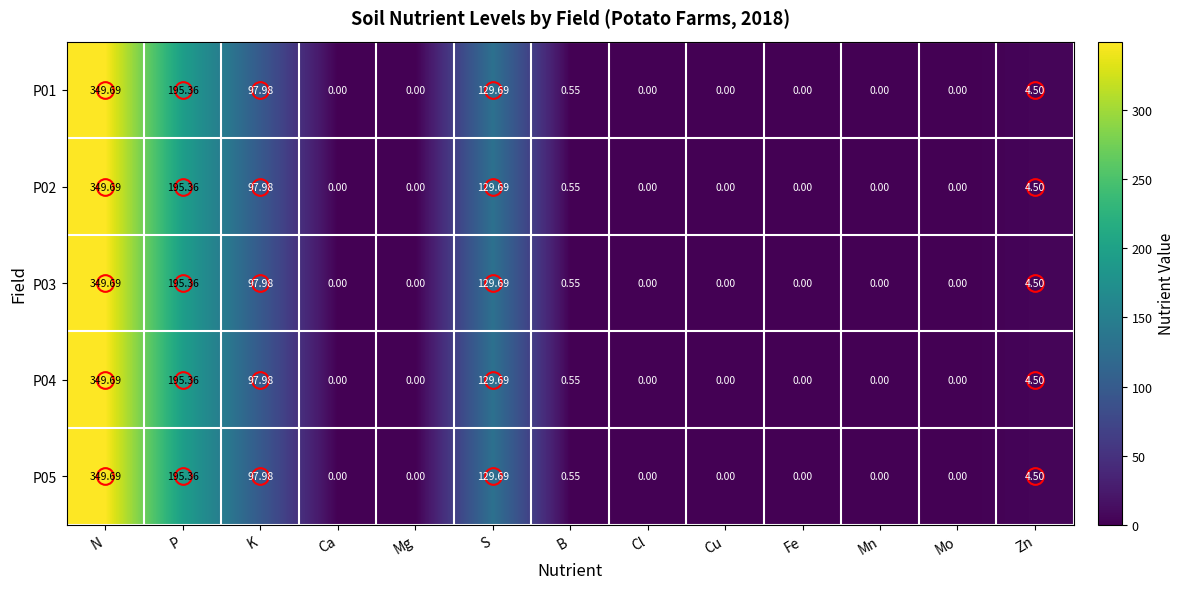

Is the value of P04 at Zn greater than the value of P01 at Ca?

Yes